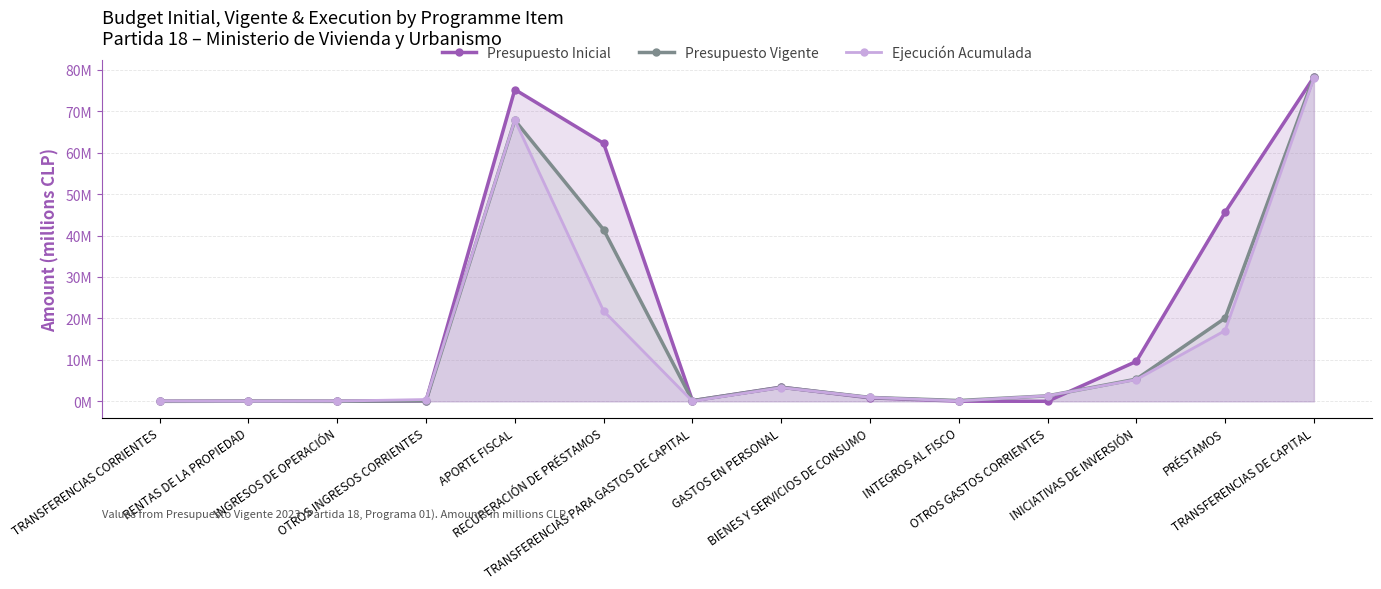

Which category has the highest value across all series?

TRANSFERENCIAS DE CAPITAL